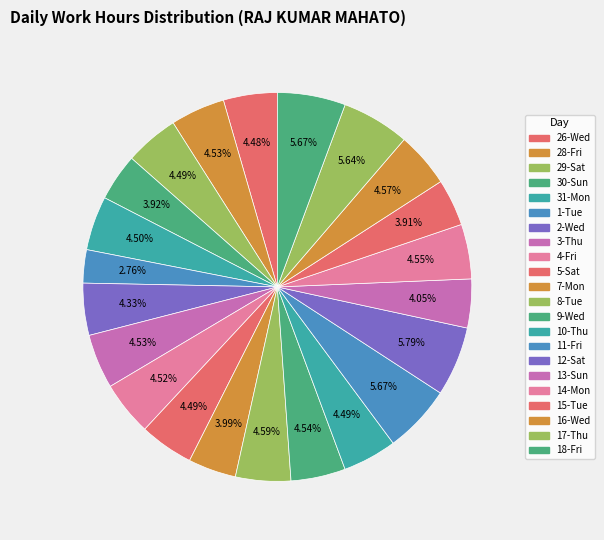

How many segments does this pie chart have?

22